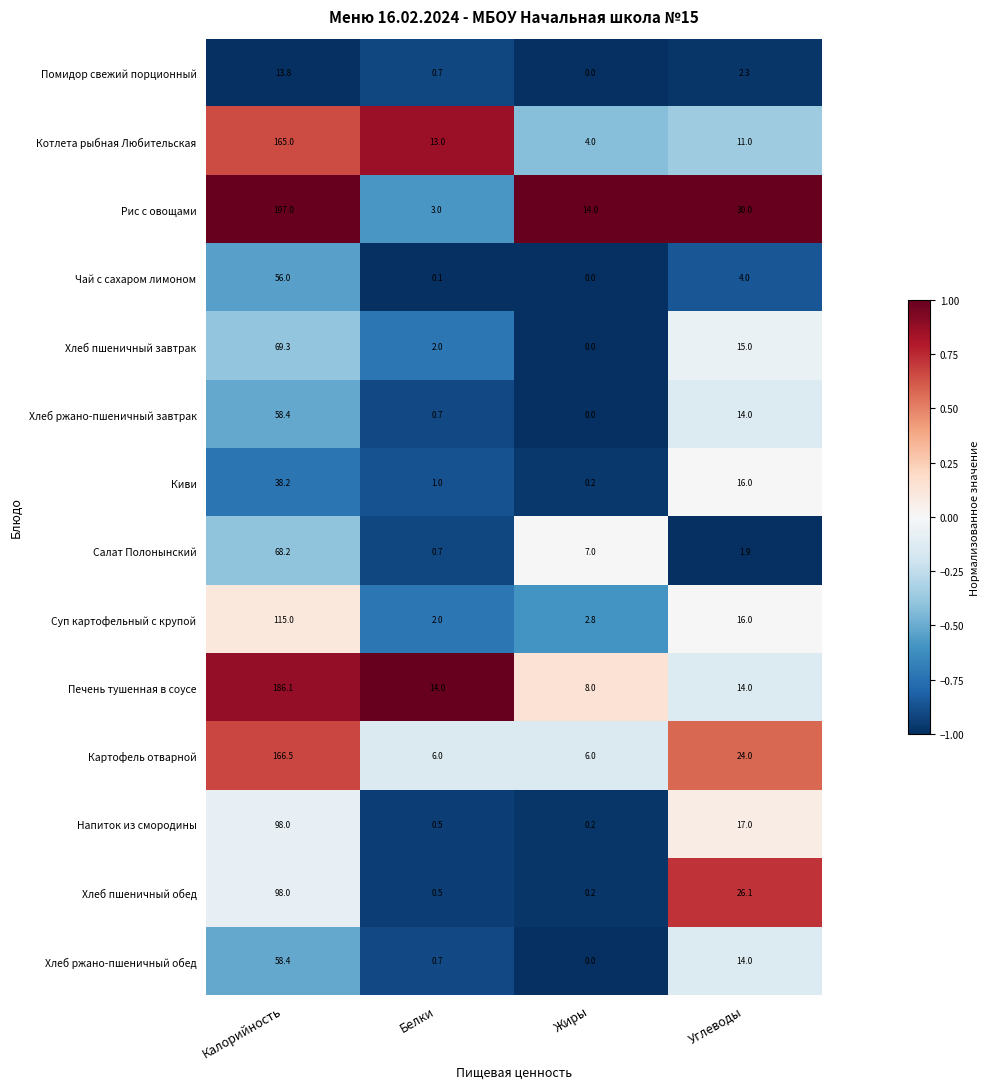

Between Жиры and Углеводы, which series saw the biggest shift?

Хлеб пшеничный обед